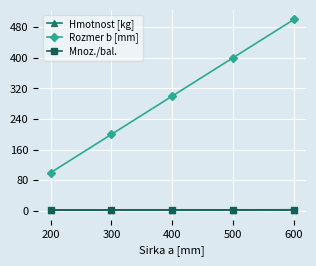

List the labels in order of Rozmer b [mm] value, smallest first.

200, 300, 400, 500, 600